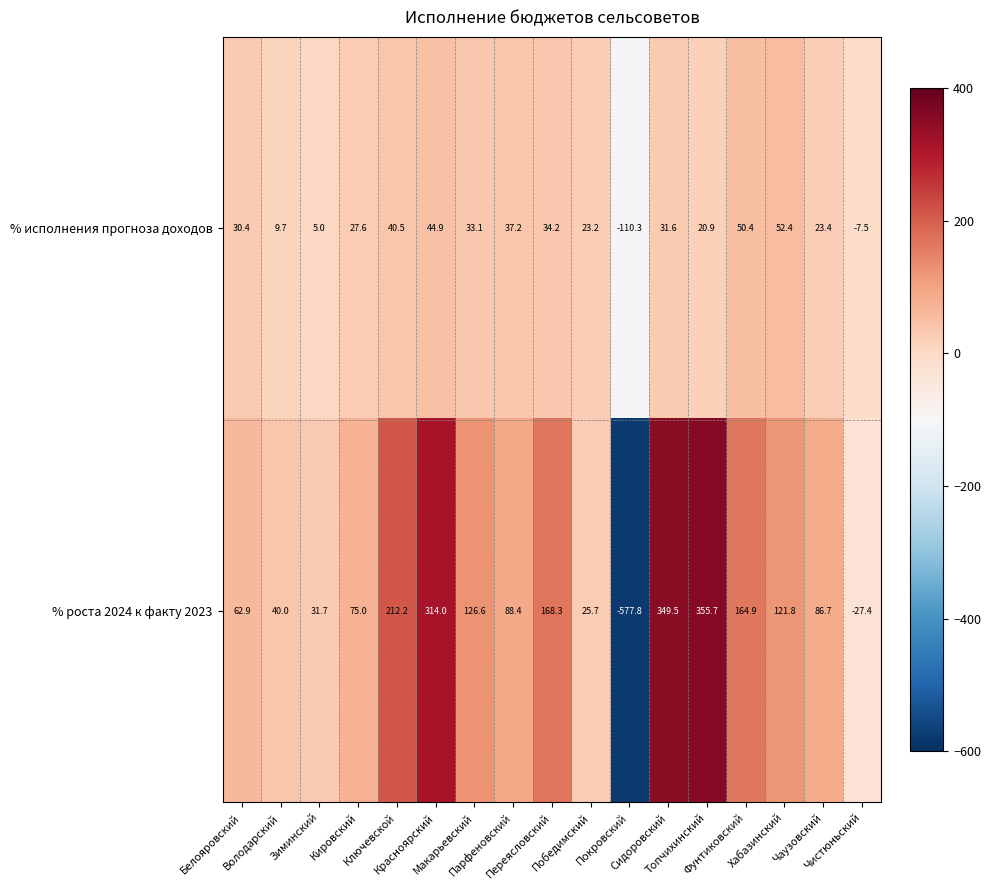

What is the sum of all % роста 2024 к факту 2023 values?

1618.2